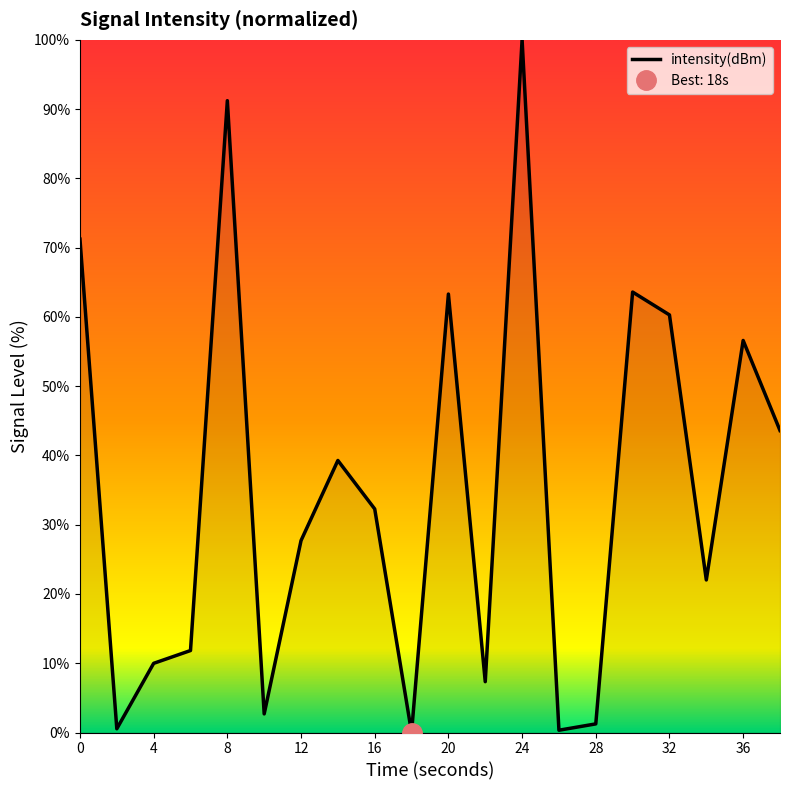

How many distinct data groups are displayed?

1